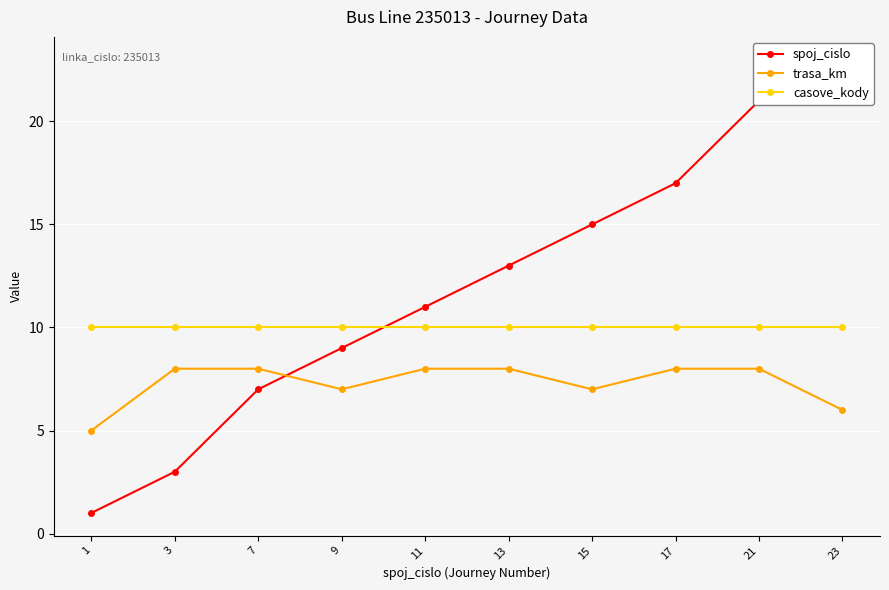

What is the value of the spoj_cislo point at the 2nd from the left?

3